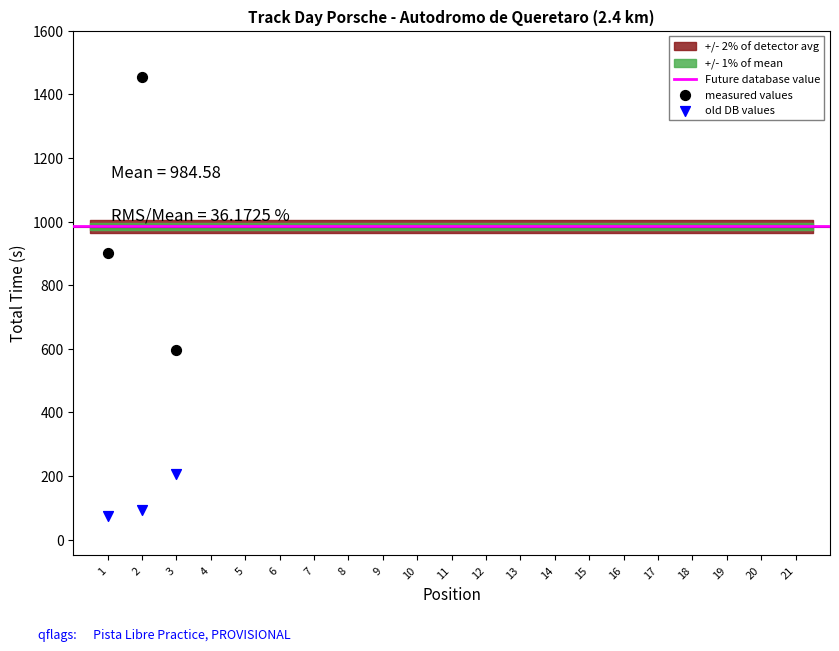

Across all data points, what is the range of Y values (max minus min)?

1383.0